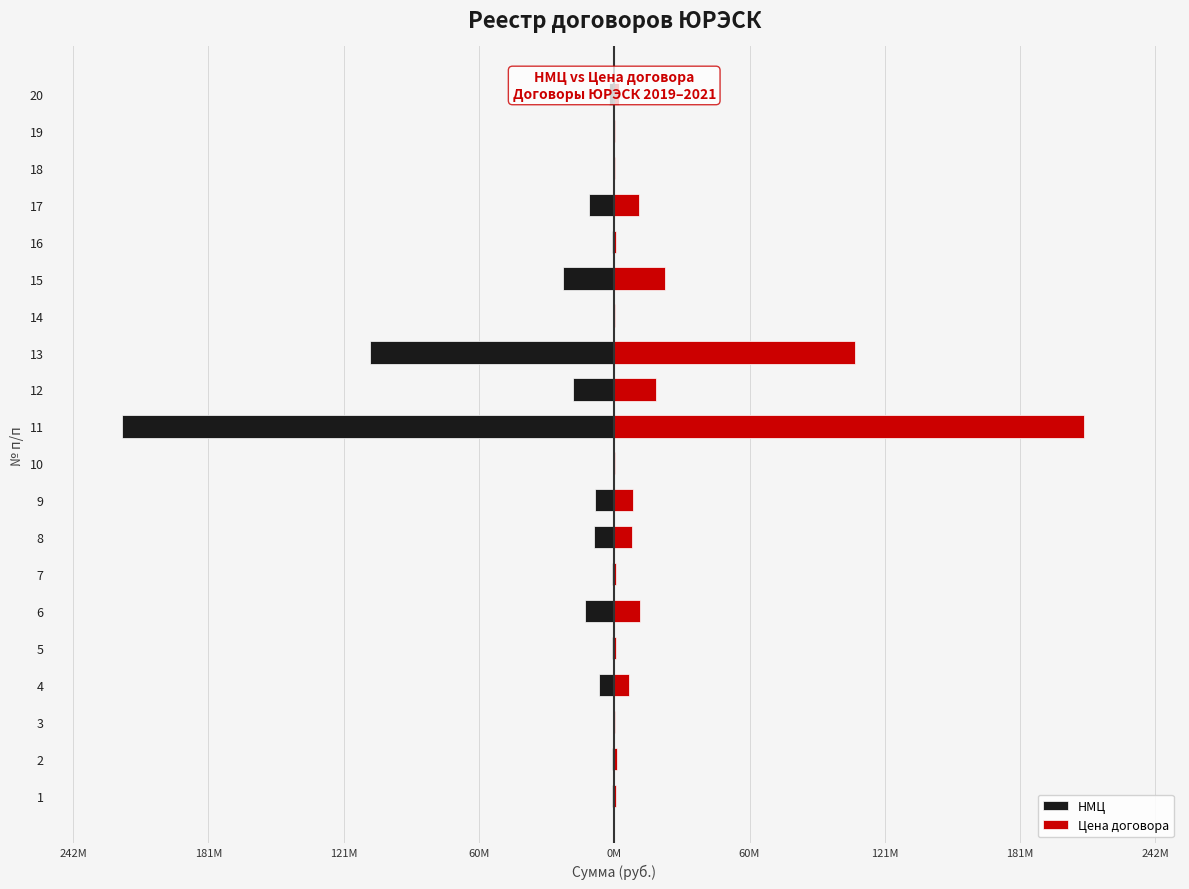

Count the number of data series in this chart.

2